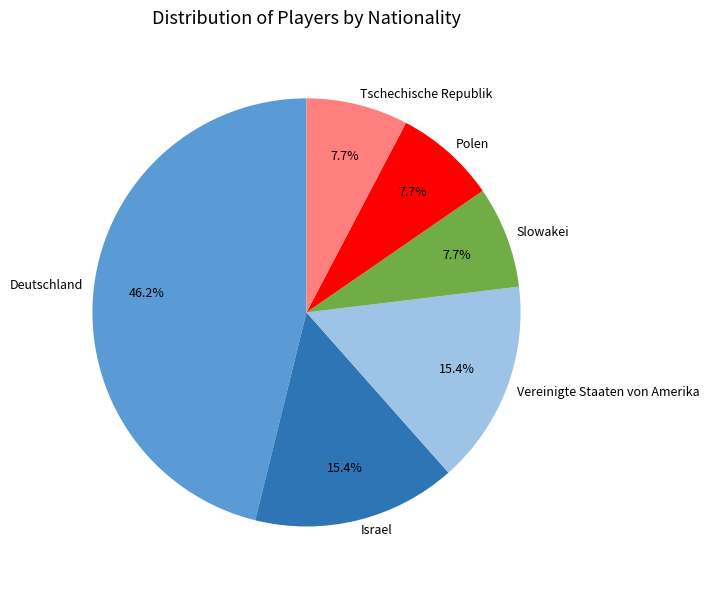

How many segments does this pie chart have?

6